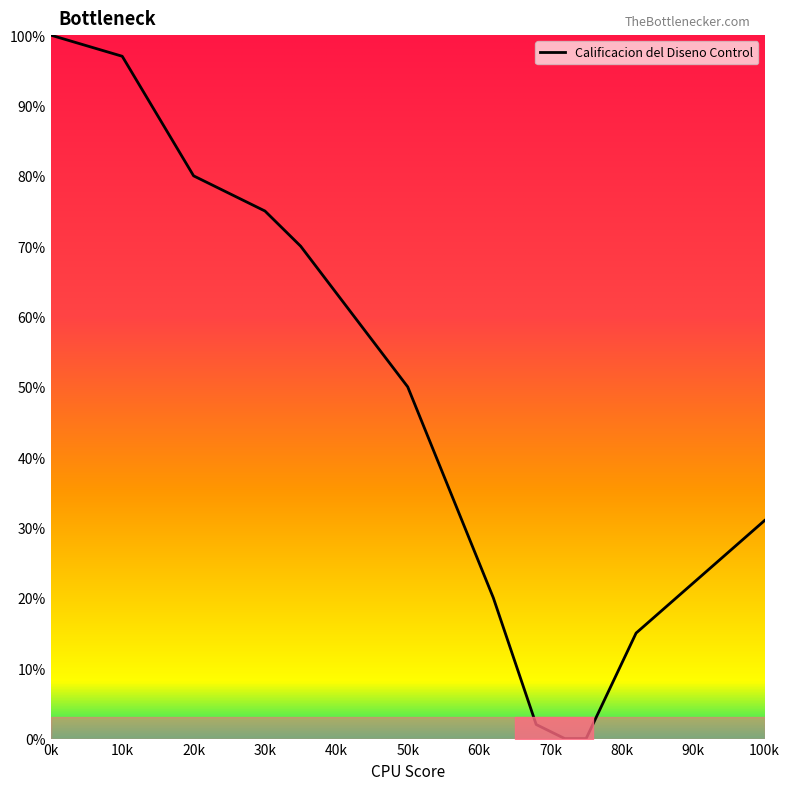

What is the difference between the maximum and minimum values?

100